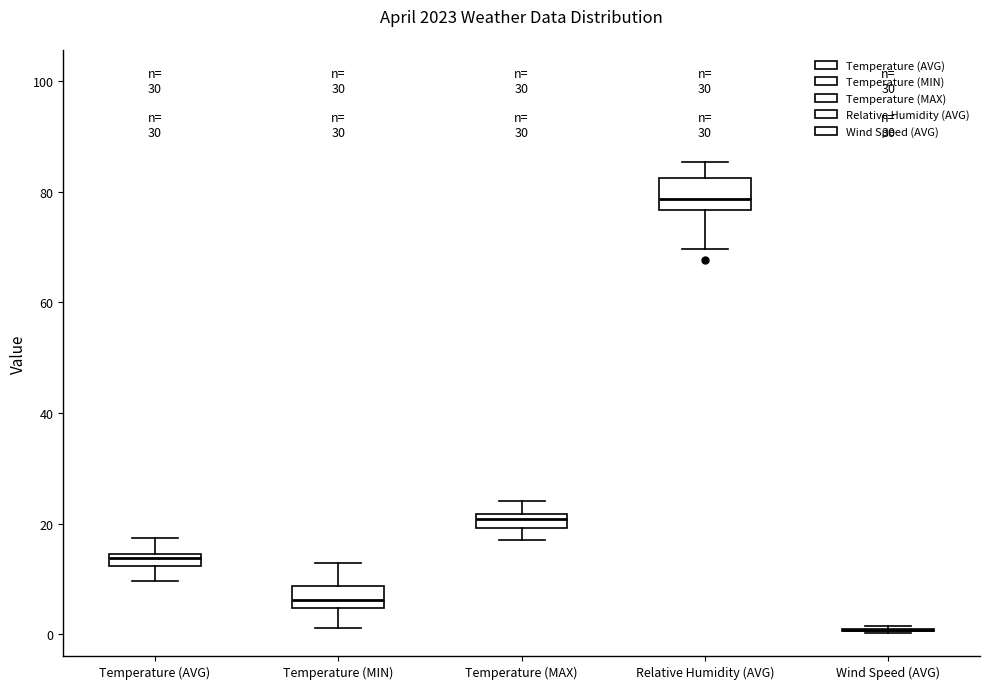

Where does the median line of the box for Relative Humidity (AVG) sit on the y-axis? The values are not printed on the chart, so give them approximately, as read against the axis.

78